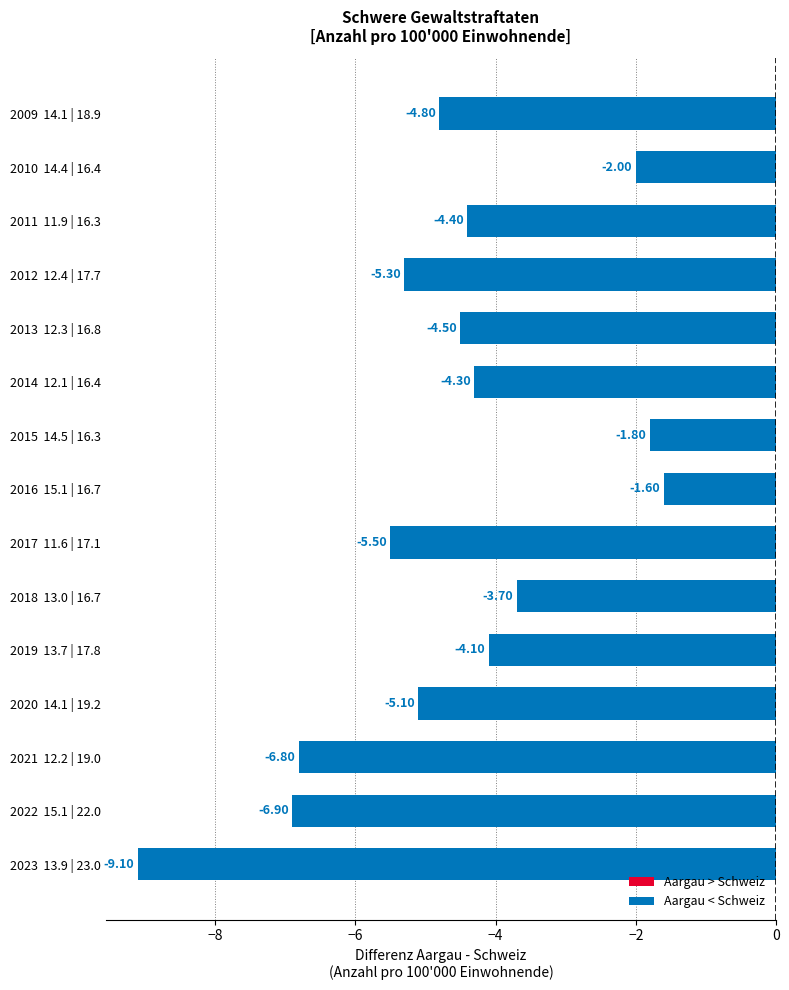

Rank the categories by value from highest to lowest.

2016  15.1 | 16.7, 2015  14.5 | 16.3, 2010  14.4 | 16.4, 2018  13.0 | 16.7, 2019  13.7 | 17.8, 2014  12.1 | 16.4, 2011  11.9 | 16.3, 2013  12.3 | 16.8, 2009  14.1 | 18.9, 2020  14.1 | 19.2, 2012  12.4 | 17.7, 2017  11.6 | 17.1, 2021  12.2 | 19.0, 2022  15.1 | 22.0, 2023  13.9 | 23.0